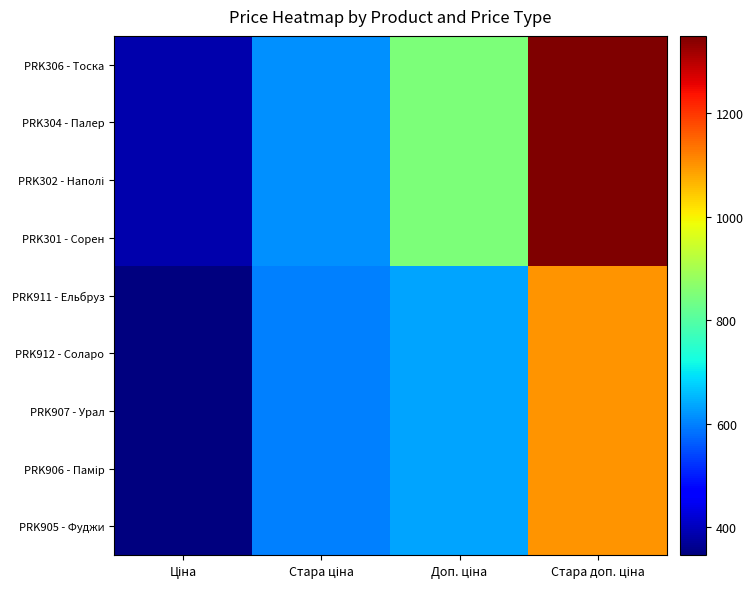

At how many categories does at least one series exceed 539?

3